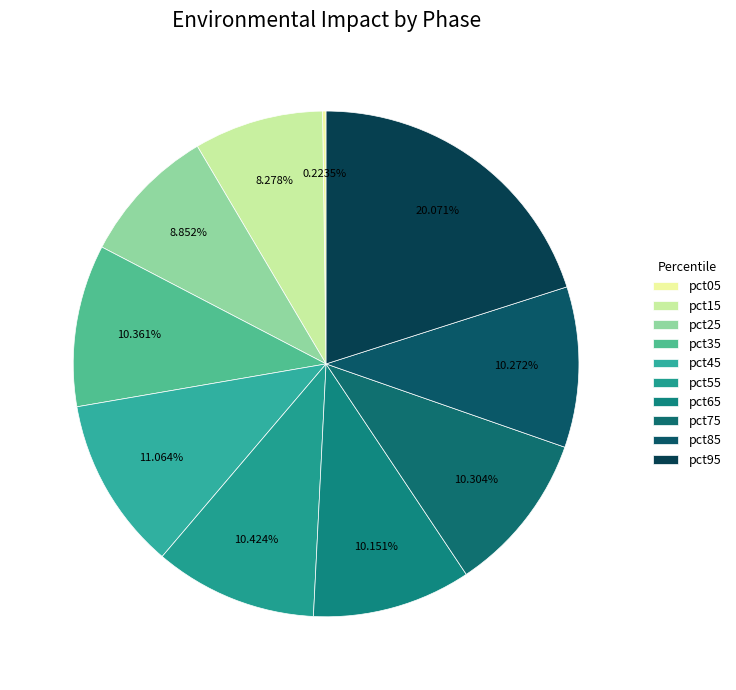

To the nearest percent, what is the difference between the largest and smallest slice percentages?

20%